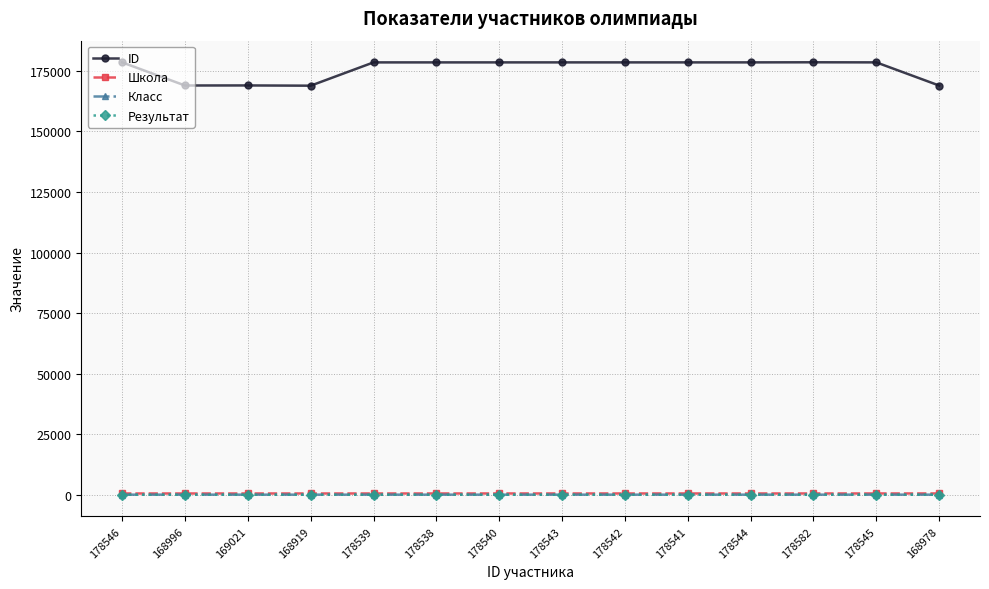

How many values in the Класс series are below 10?

4